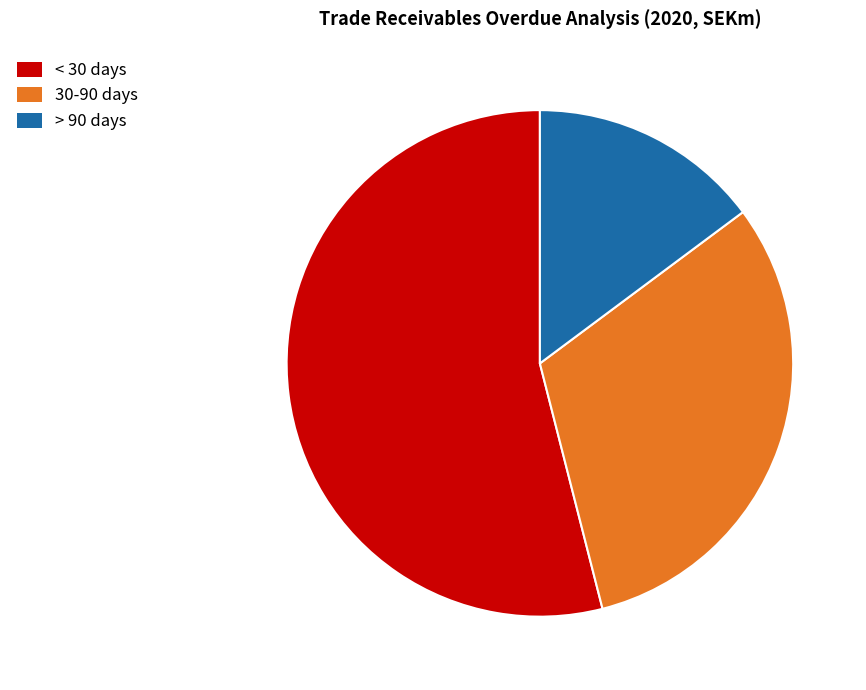

Is there a majority slice in this chart?

Yes